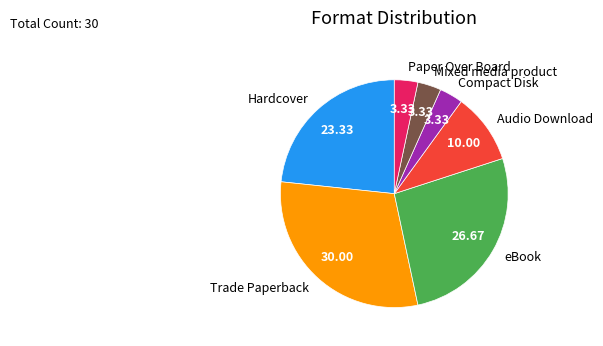

Which category has the biggest portion of the pie?

Trade Paperback